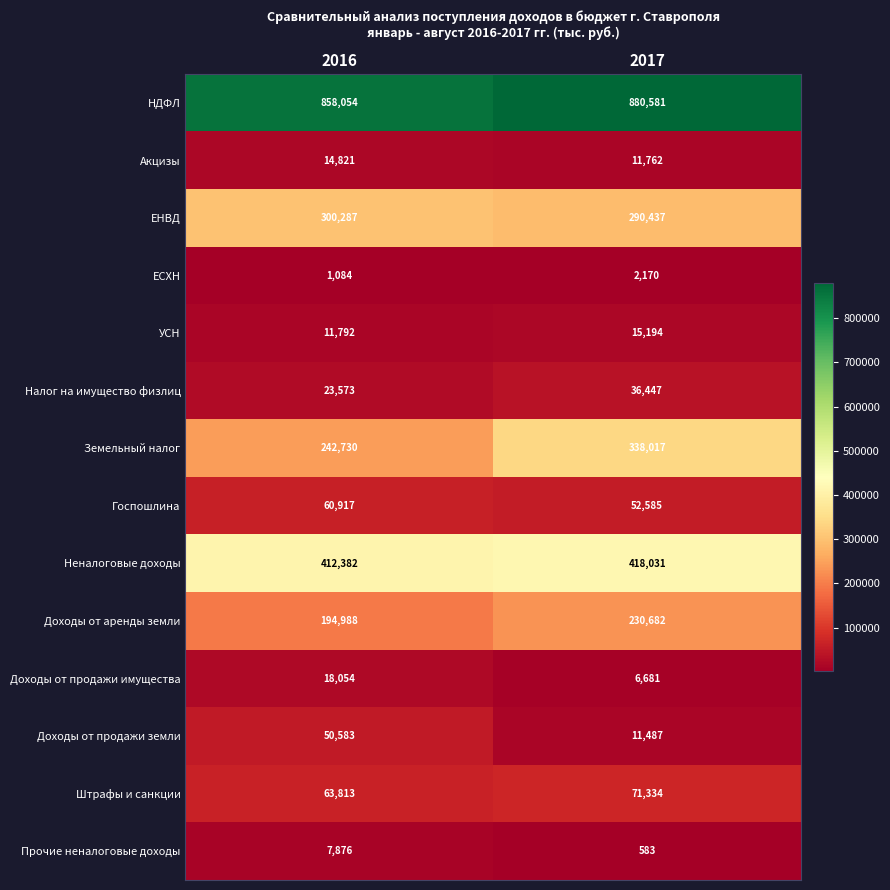

How many data points in Неналоговые доходы are less than 418031?

1